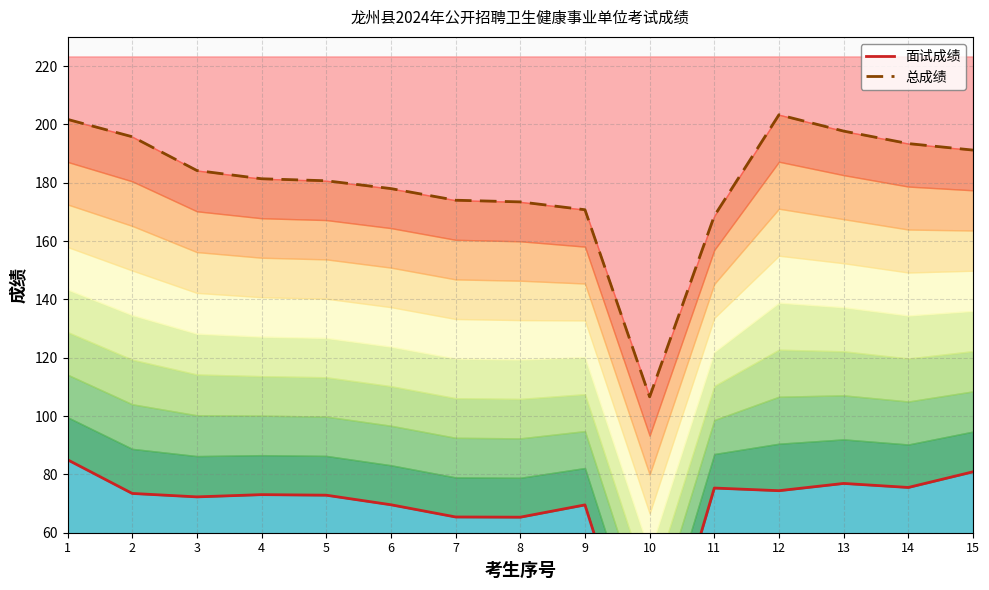

What is the total value across all series at 6?

247.6